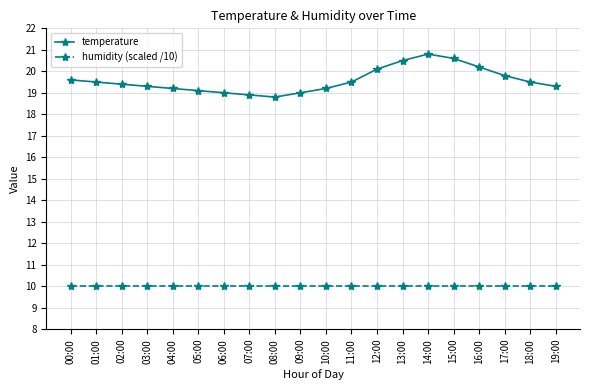

What is the total value across all series at 09:00?

29.0